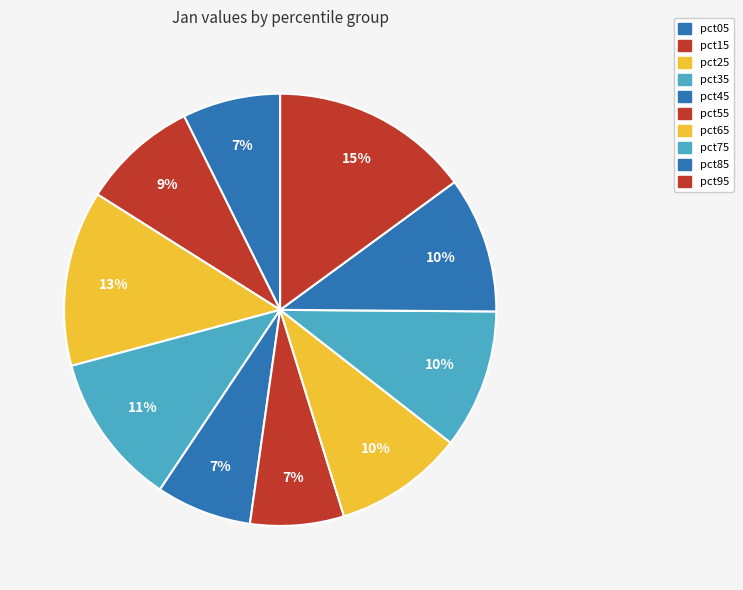

Count the number of slices in the pie.

10